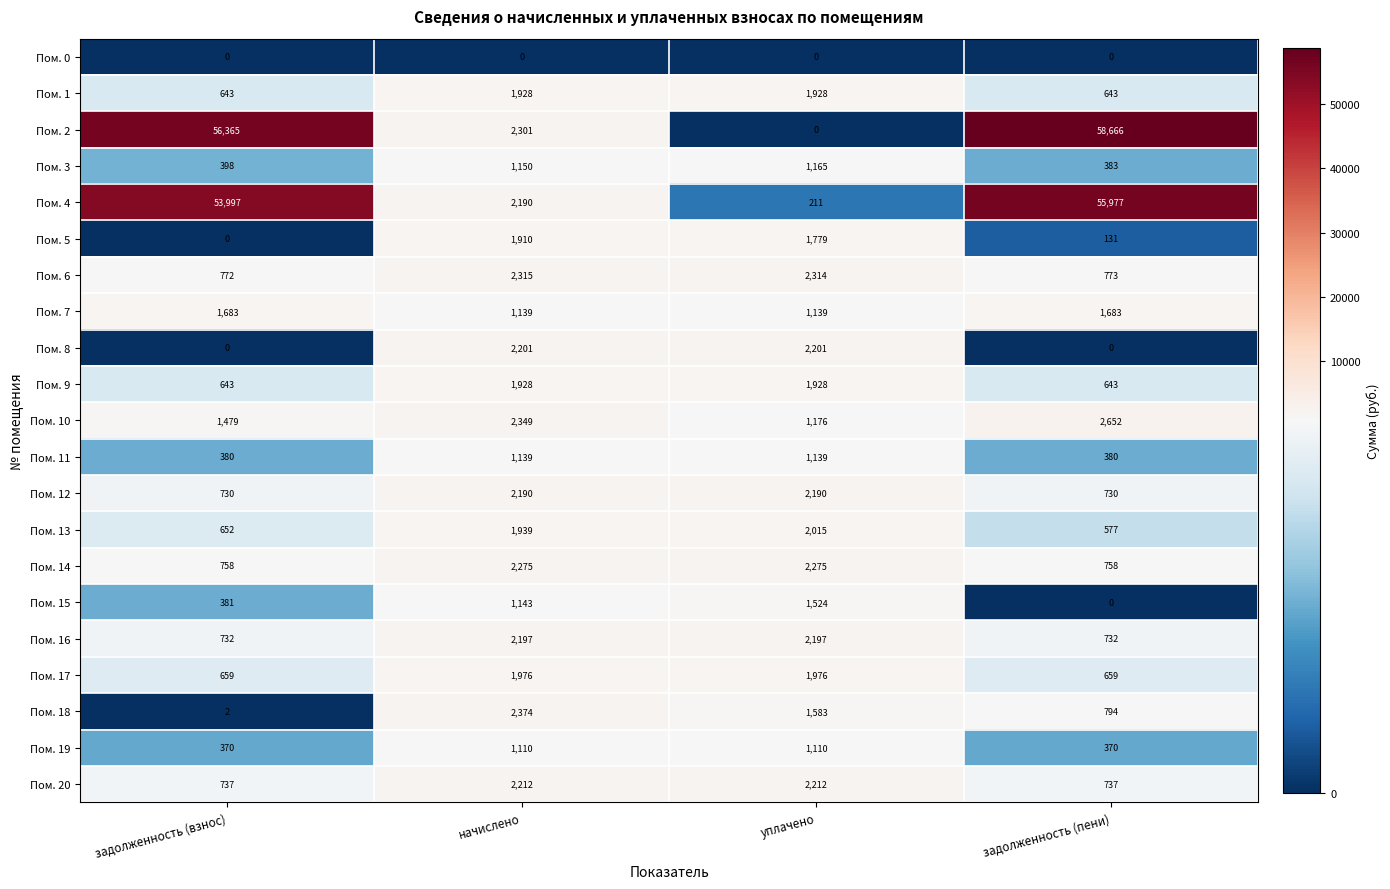

How many categories are shown in the chart?

4